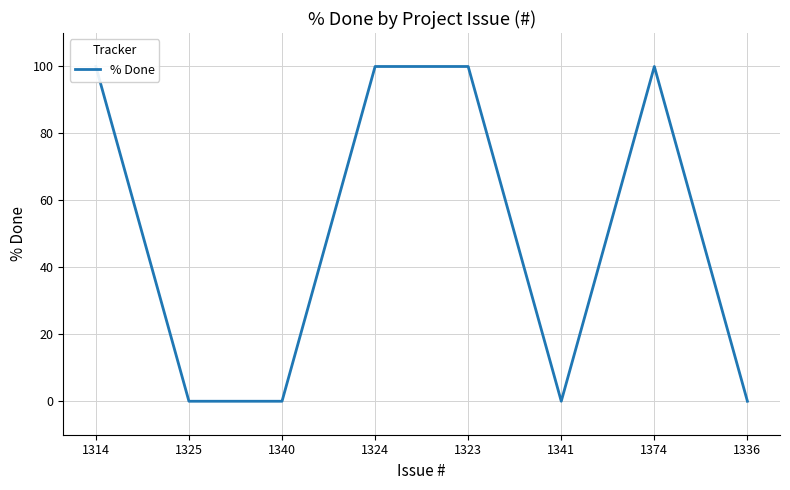

How many interior local valleys (lower than both neighbors) does the data have?

1